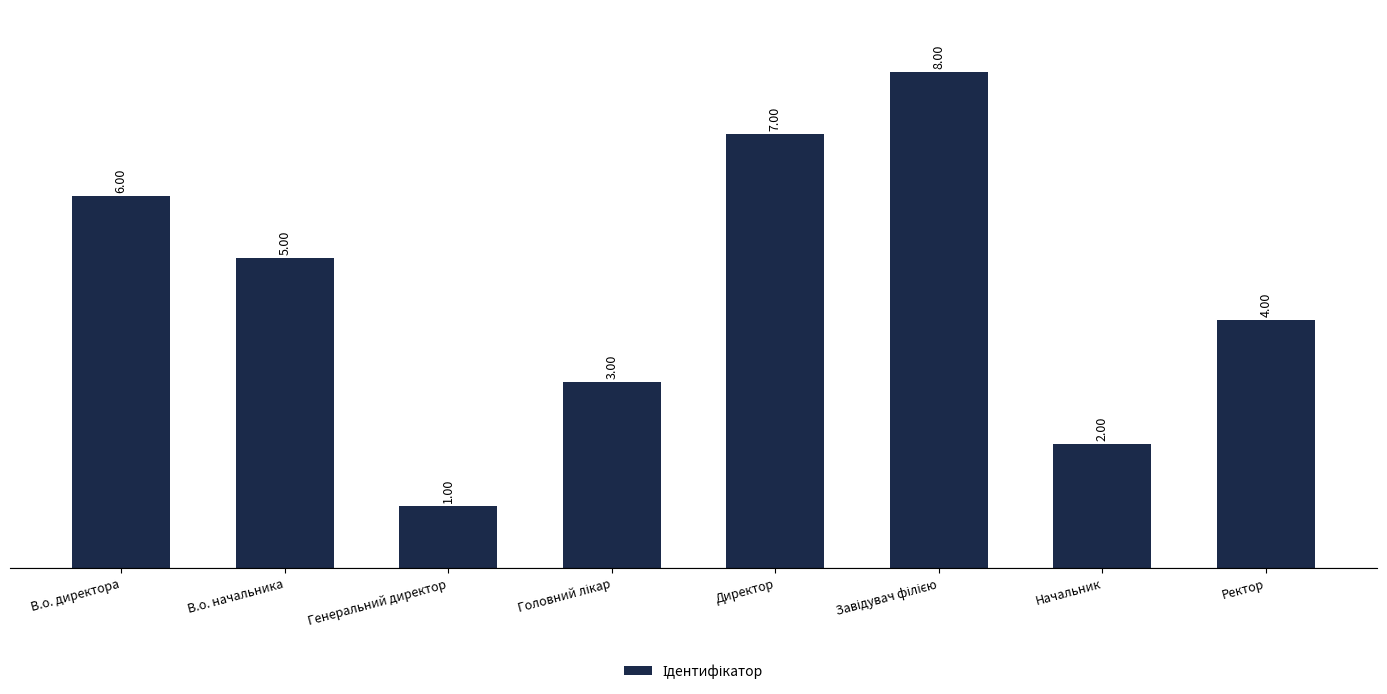

What is the sum of all values?

36